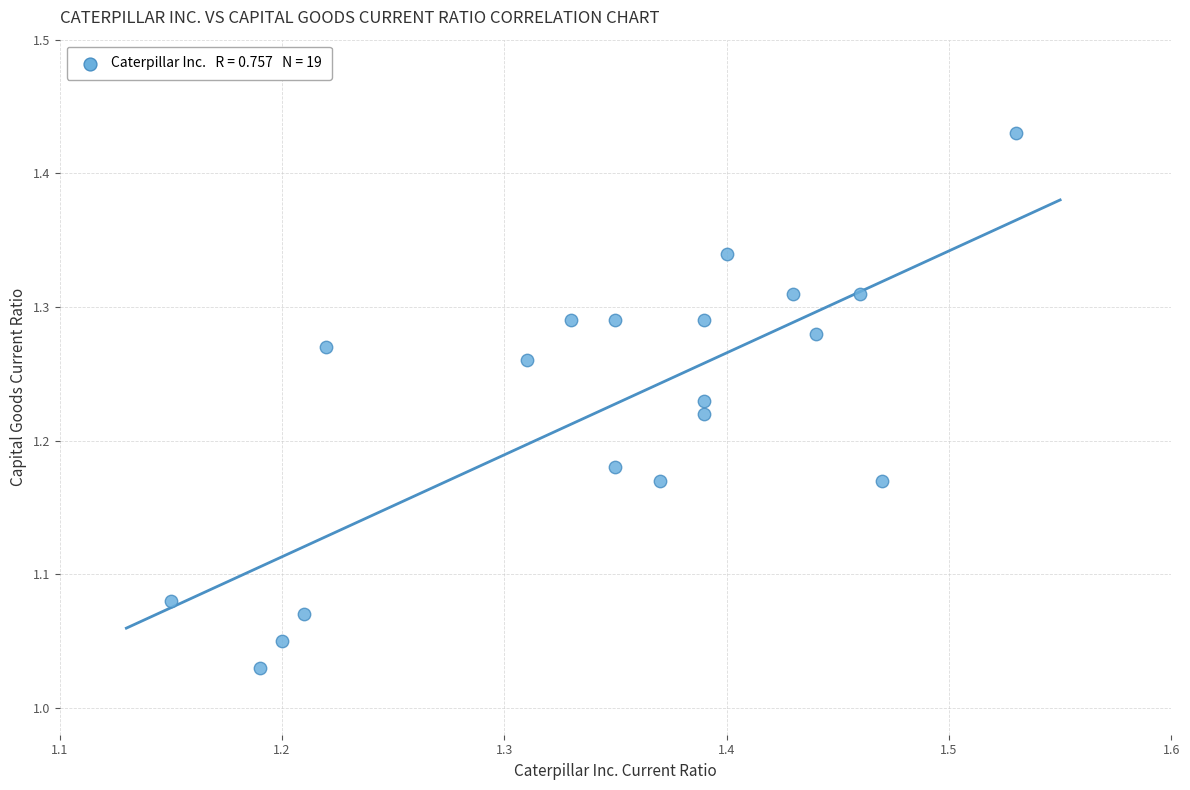

What is the range of X values (max minus min)?

0.4